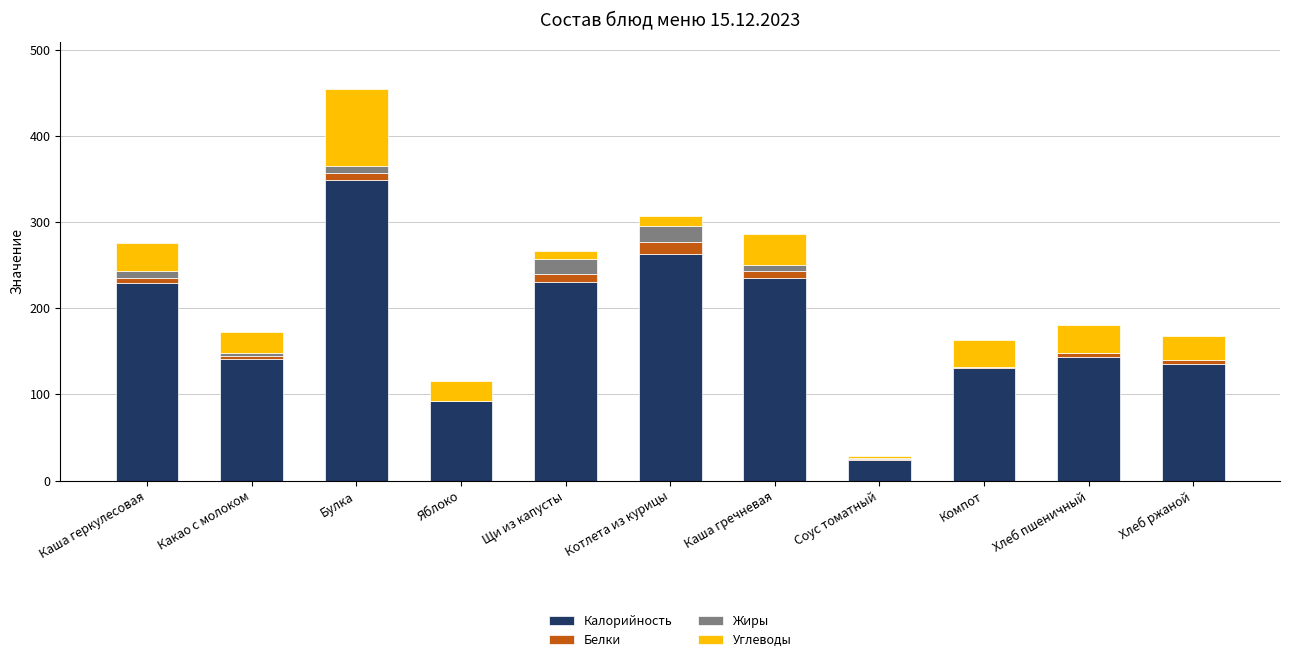

What is the total value across all series at Каша гречневая?

286.7